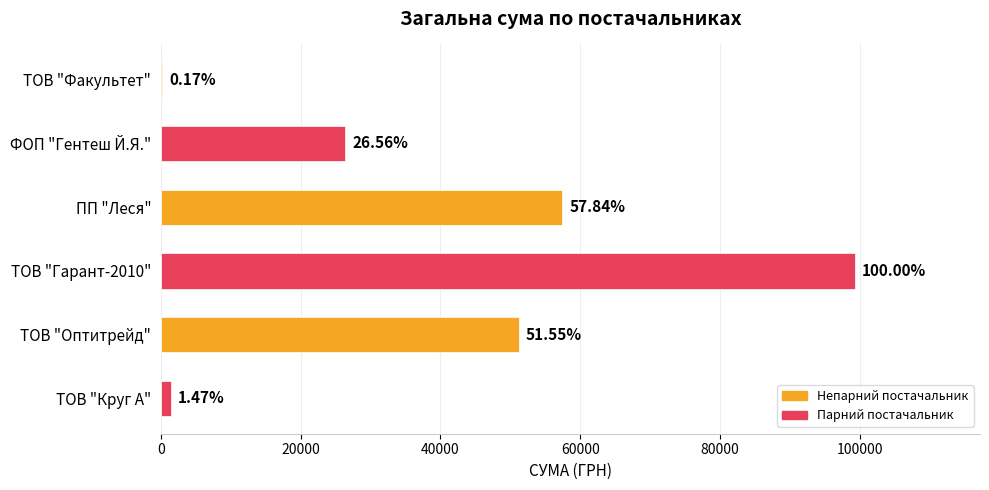

Are the bars horizontal?

Yes